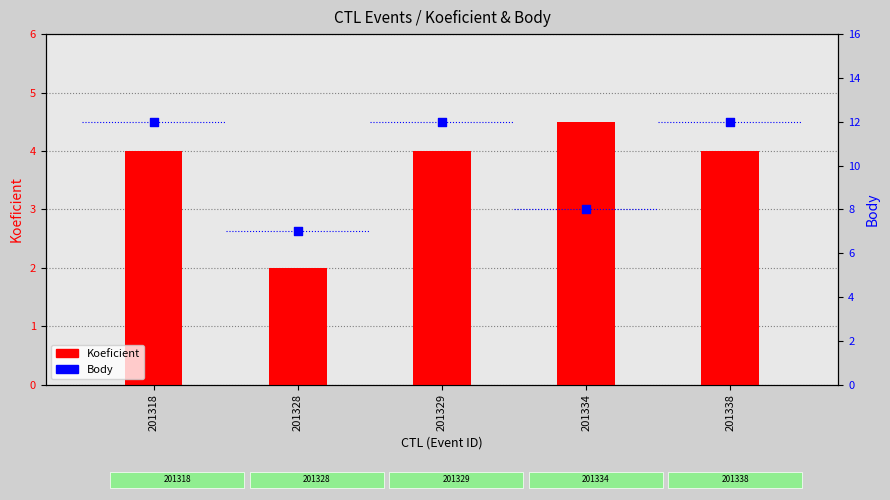

Which series contains the highest Y value?

Body